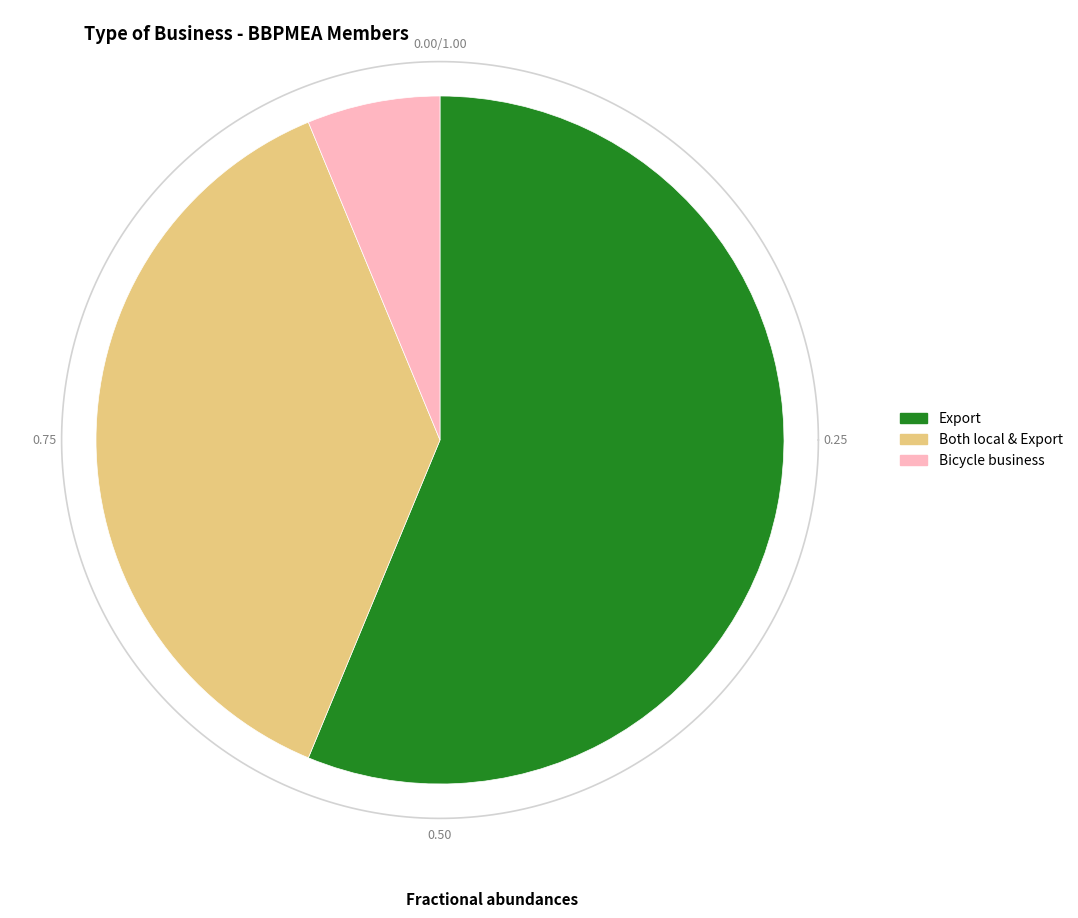

Is there any slice that represents more than half of the pie?

Yes